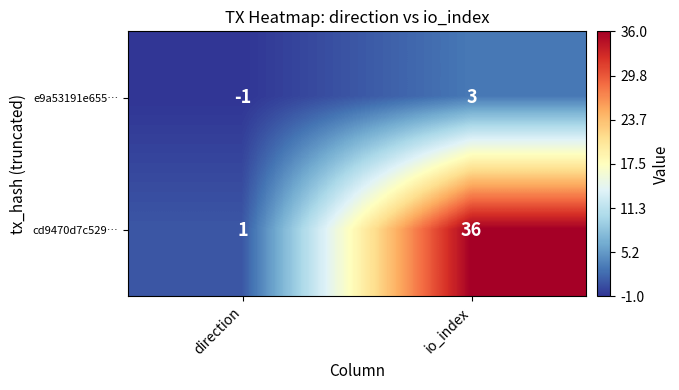

How many values in the cd9470d7c529… series are below 36?

1